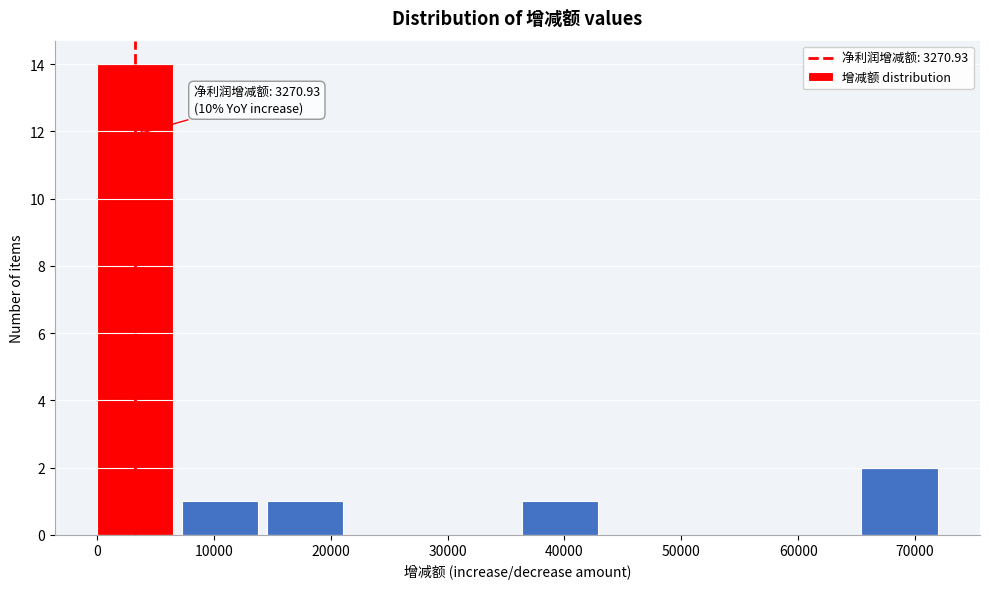

Over which range of the x-axis is the bar tallest?

0 to 7000